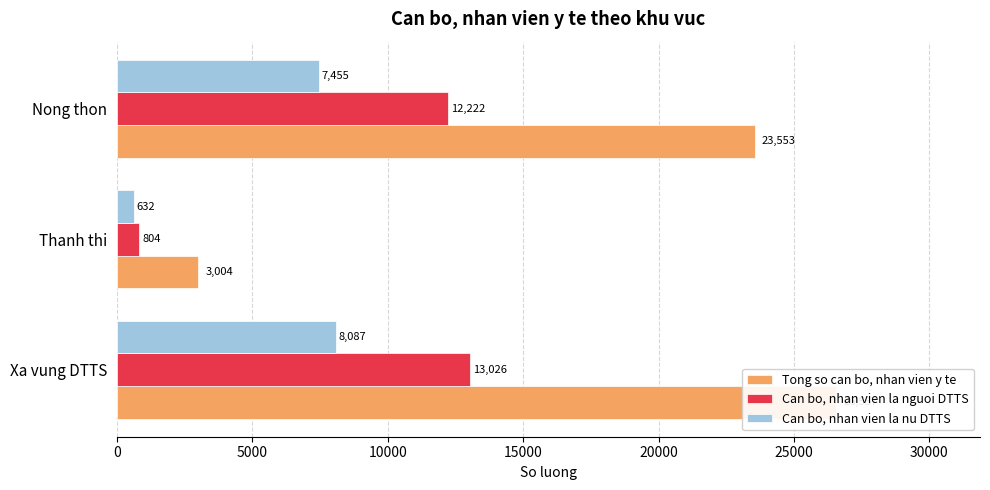

Rank the series by their average value, from lowest to highest.

Can bo, nhan vien la nu DTTS, Can bo, nhan vien la nguoi DTTS, Tong so can bo, nhan vien y te